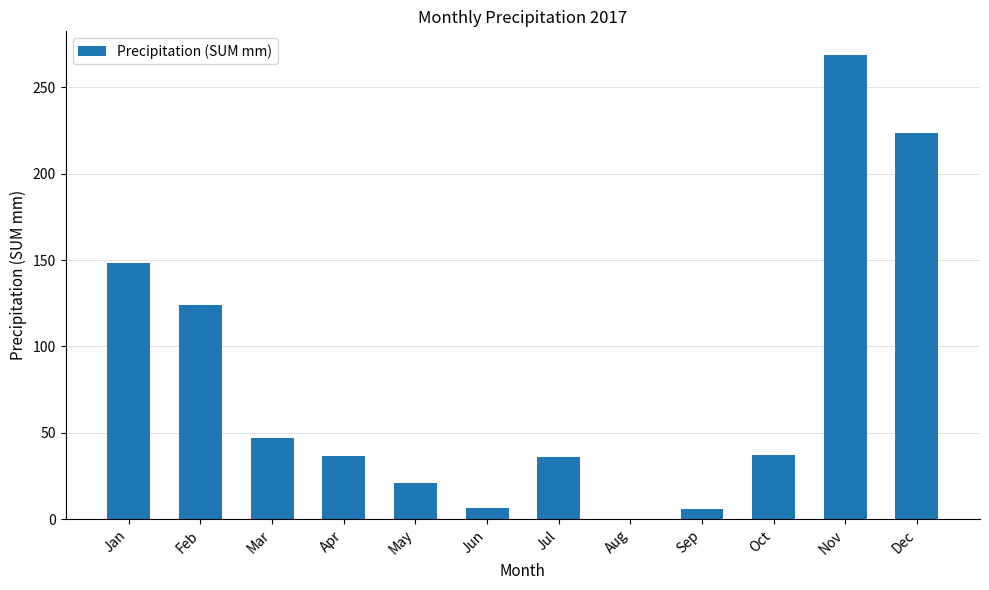

What is the greatest value displayed?

269.0